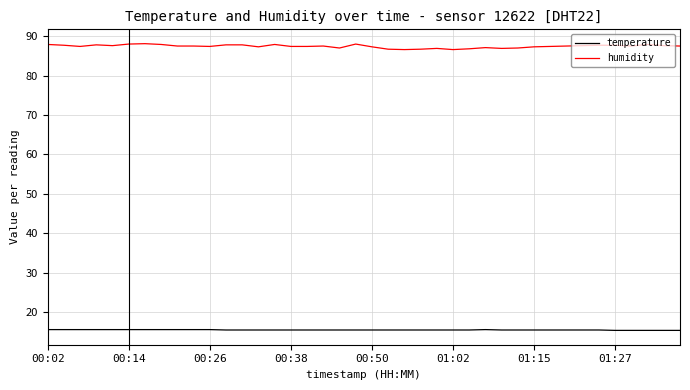

Which series has the widest spread of values?

humidity